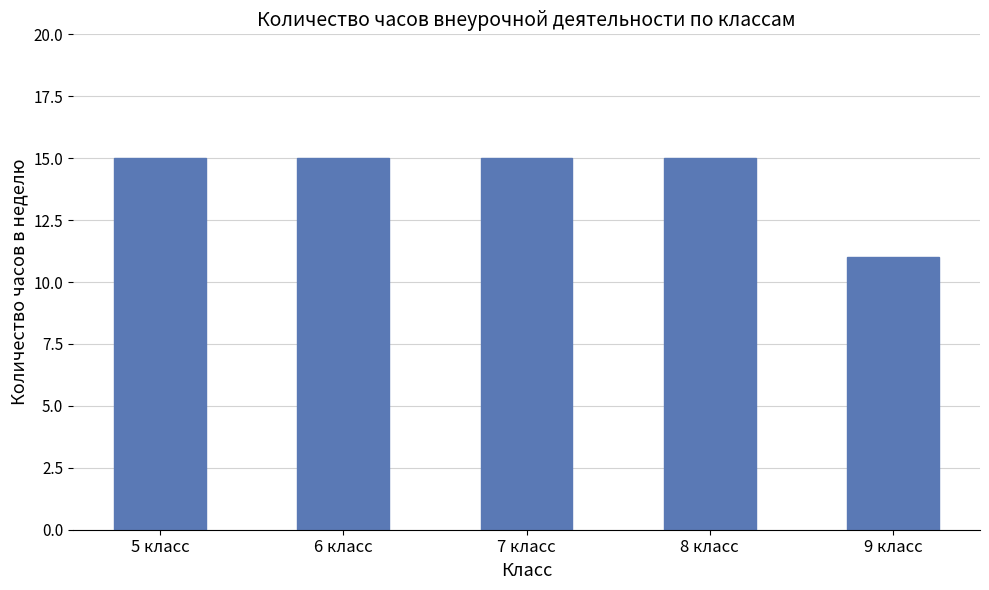

What is the approximate value at 6 класс?

15